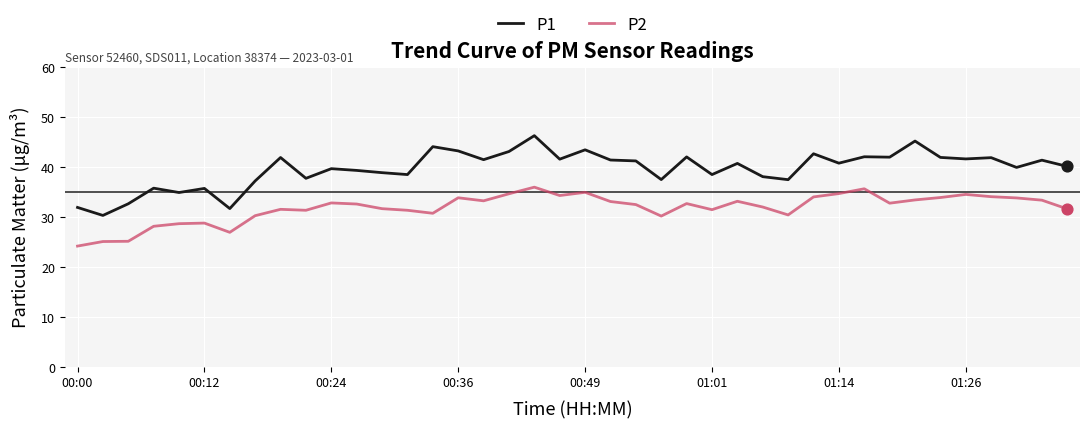

Which series has the largest total across all categories?

P1